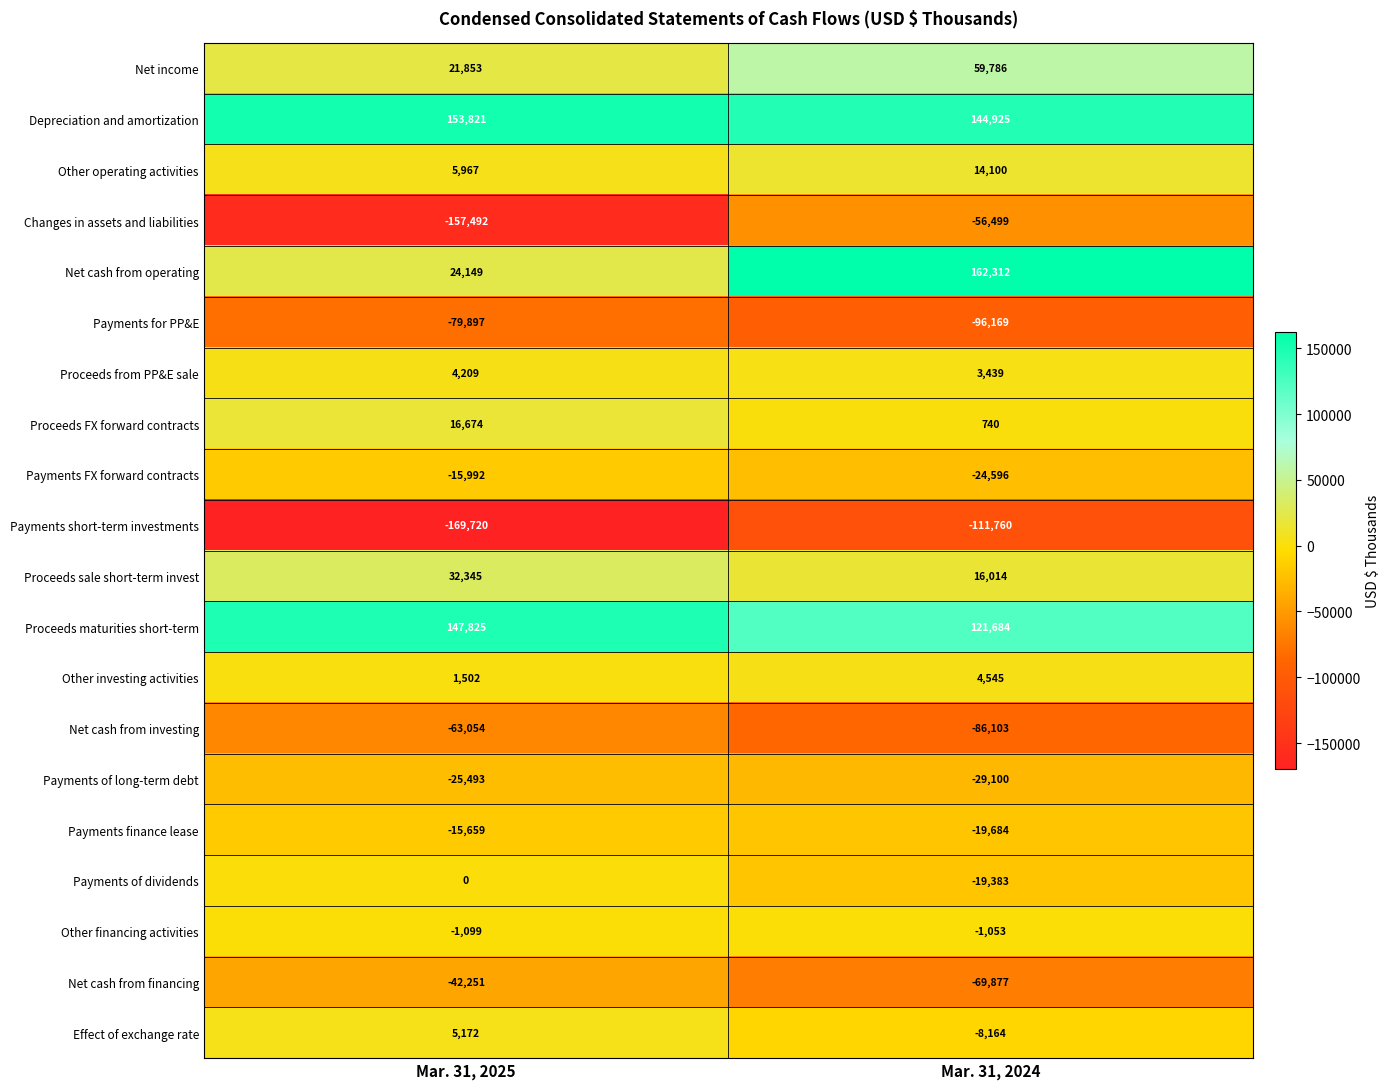

True or false: Depreciation and amortization has a value of 144925 at Mar. 31, 2024.

True